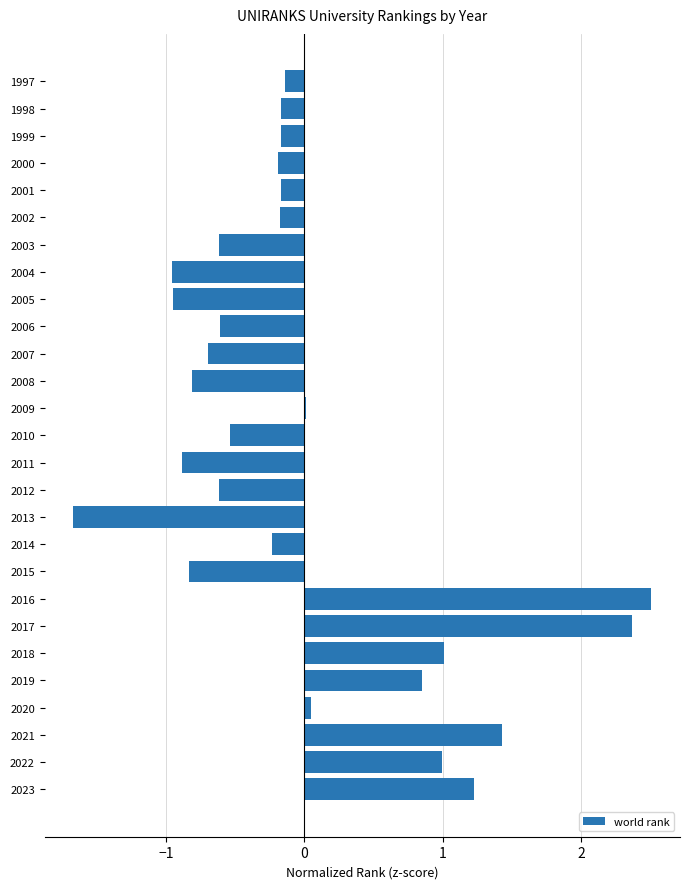

What is the change in value from 2008 to 2022?

+1.8